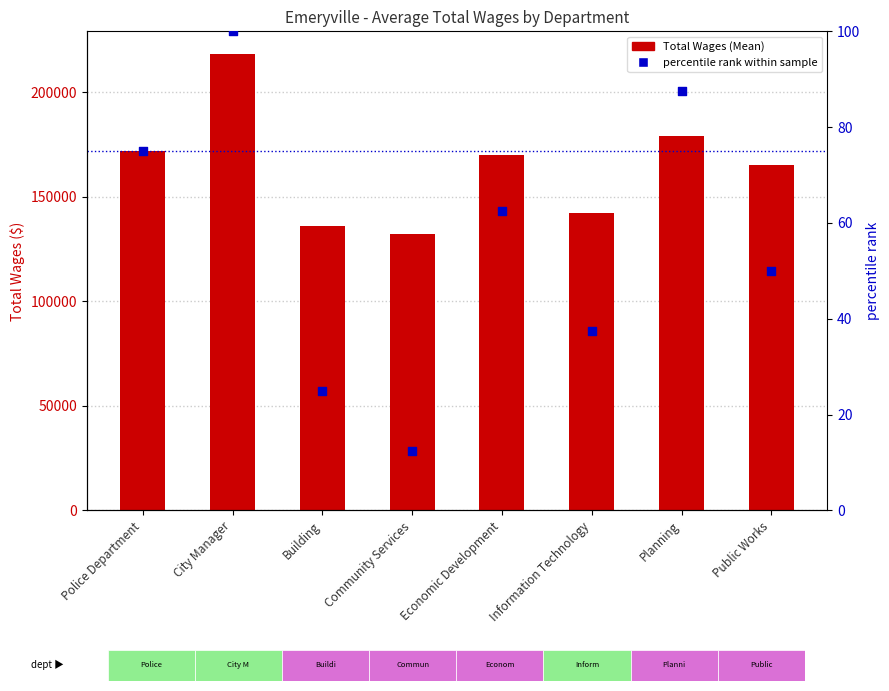

At which category is the sum across all series the highest?

City Manager